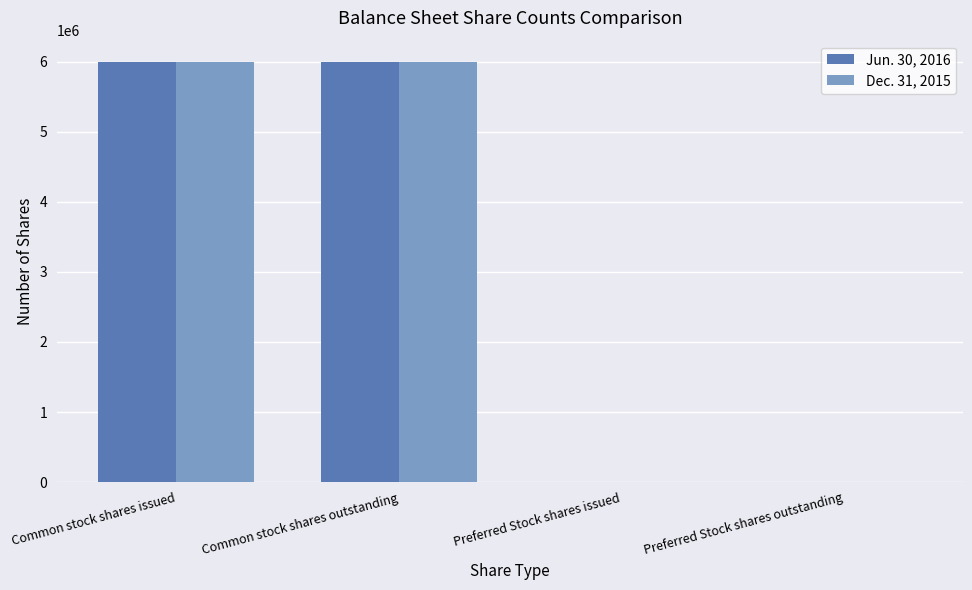

Reading right to left, transcribe all the data shown in this chart.

Jun. 30, 2016: 0	0	6000000	6000000
Dec. 31, 2015: 0	0	6000000	6000000